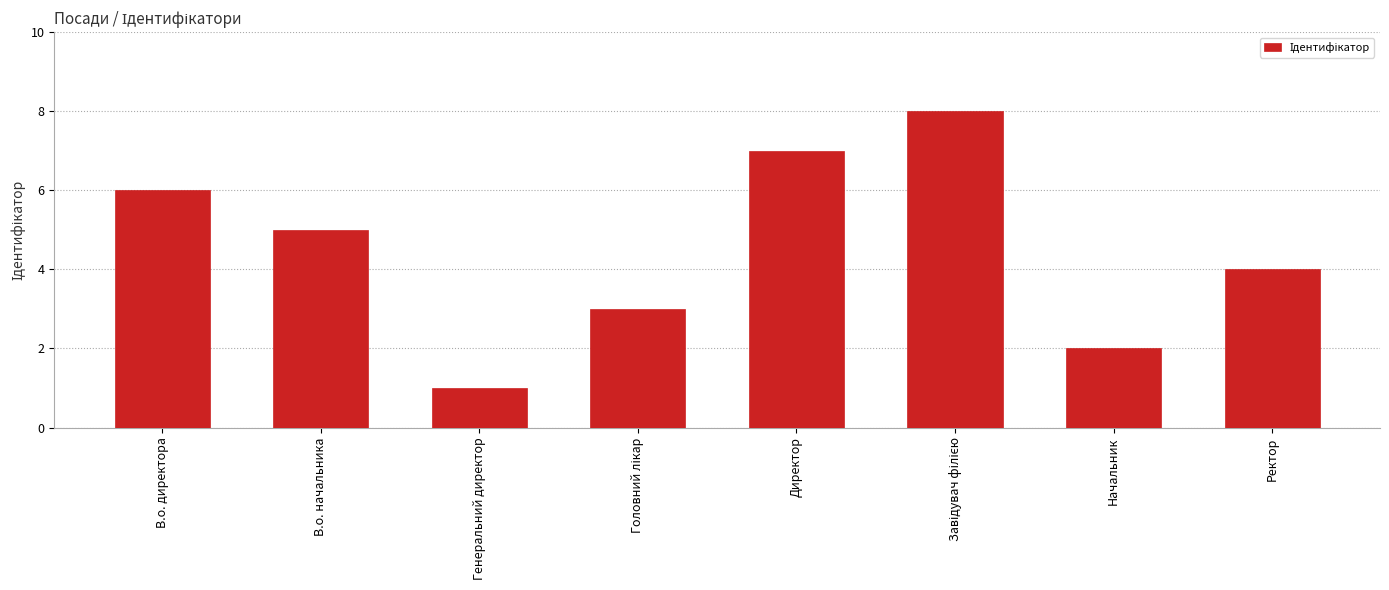

What is the change in value from В.о. директора to Начальник?

-4